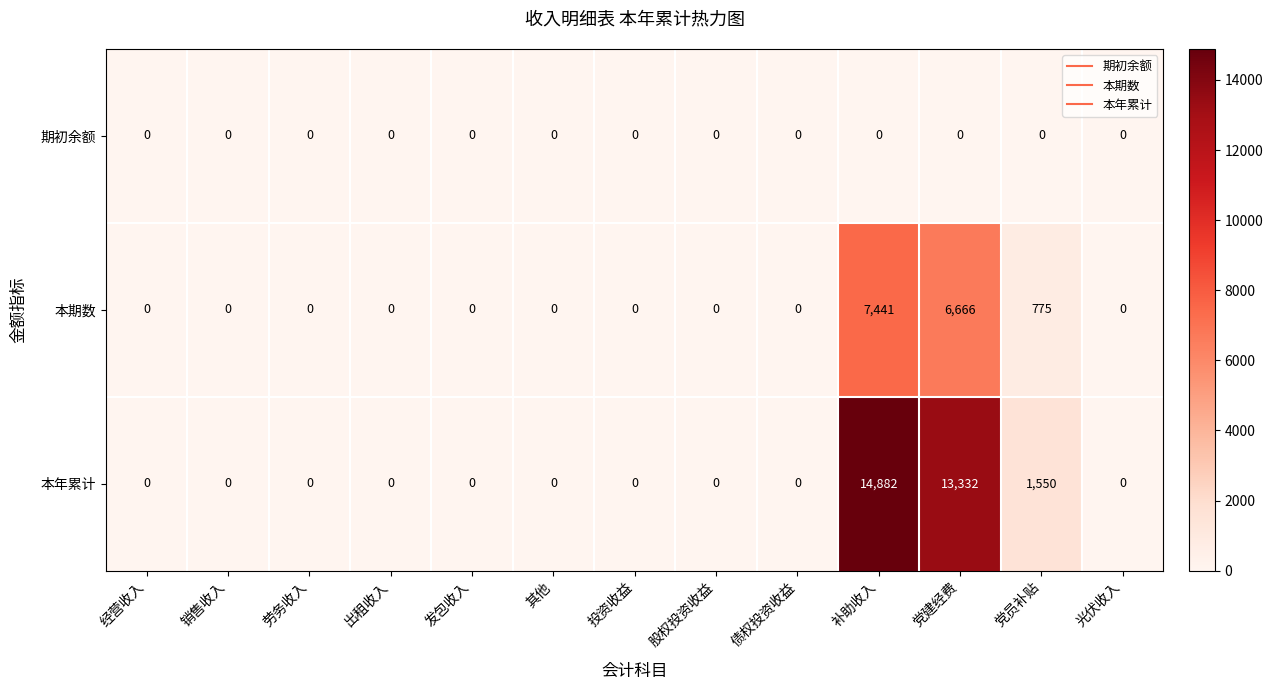

What is the greatest value displayed?

14882